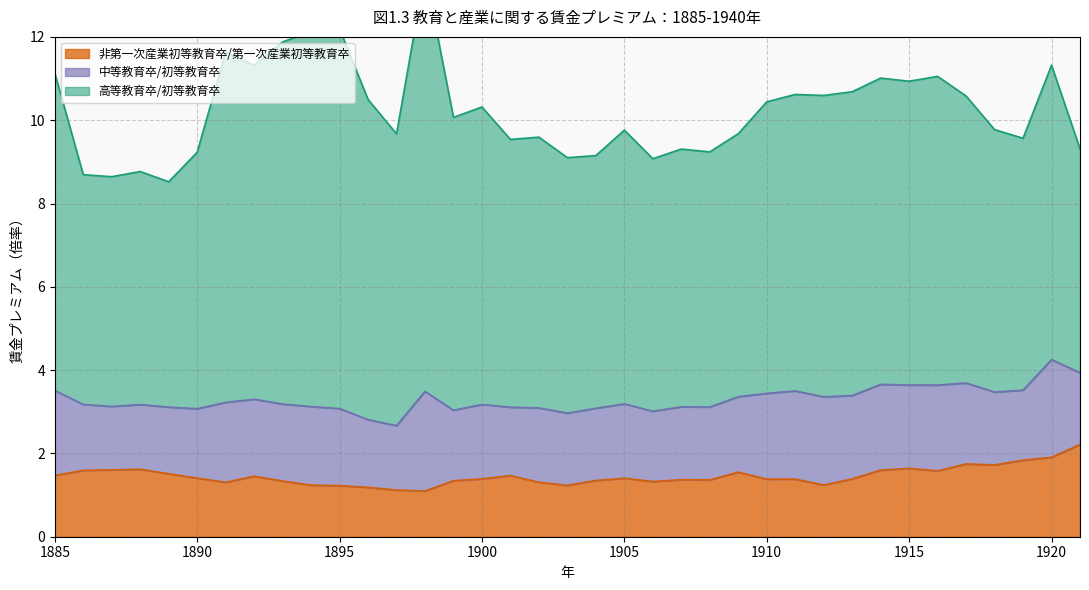

At which category is the sum across all series the highest?

1898